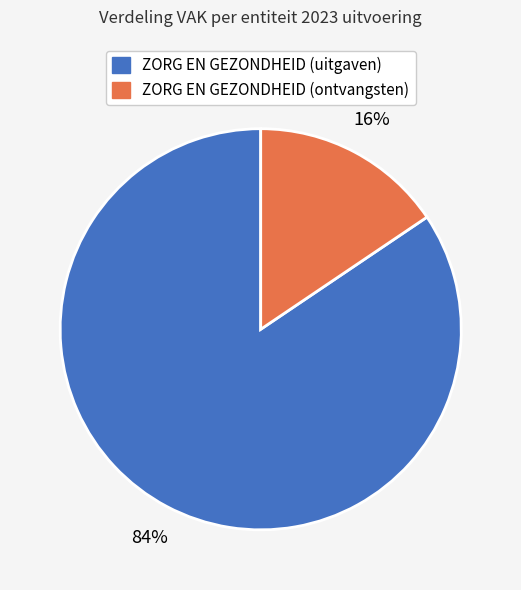

To the nearest percent, what is the combined percentage of ZORG EN GEZONDHEID (ontvangsten) and ZORG EN GEZONDHEID (uitgaven)?

100%